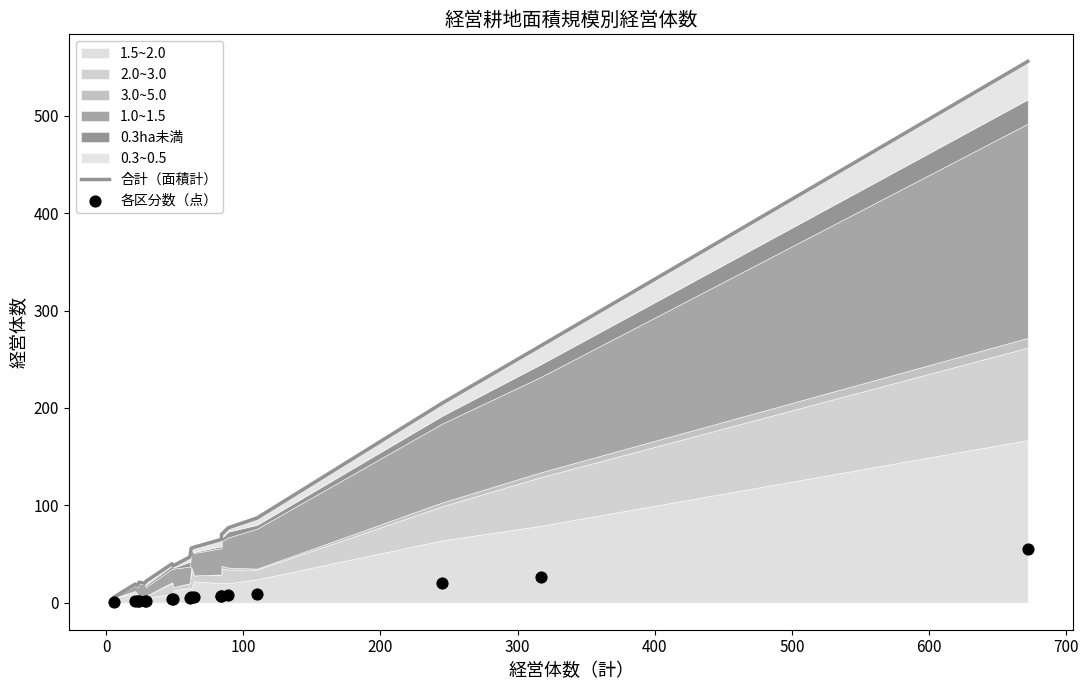

At how many categories does at least one series exceed 153?

3